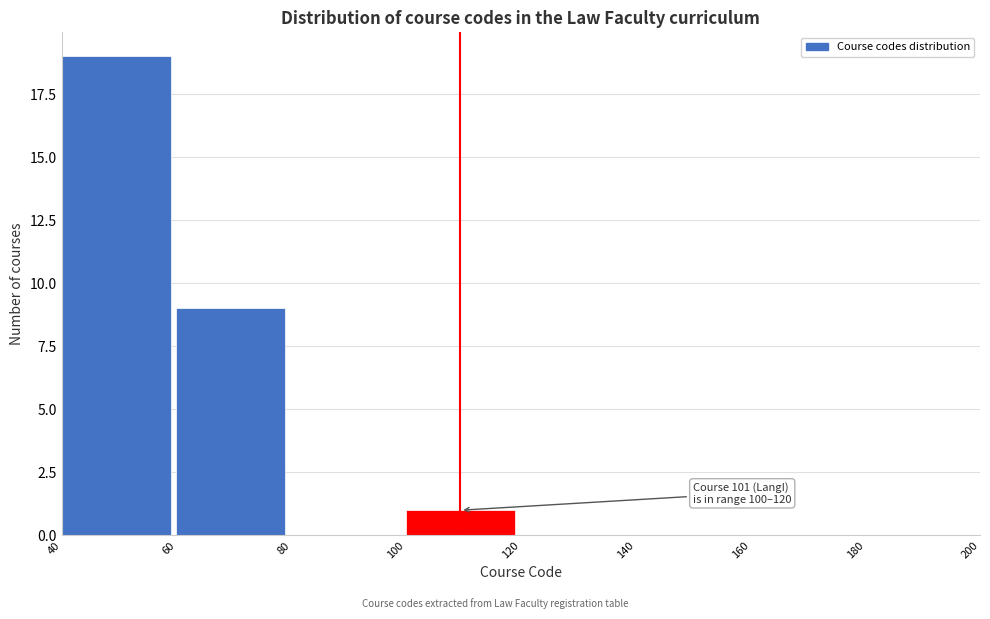

Which range on the x-axis has the tallest bar?

40 to 60